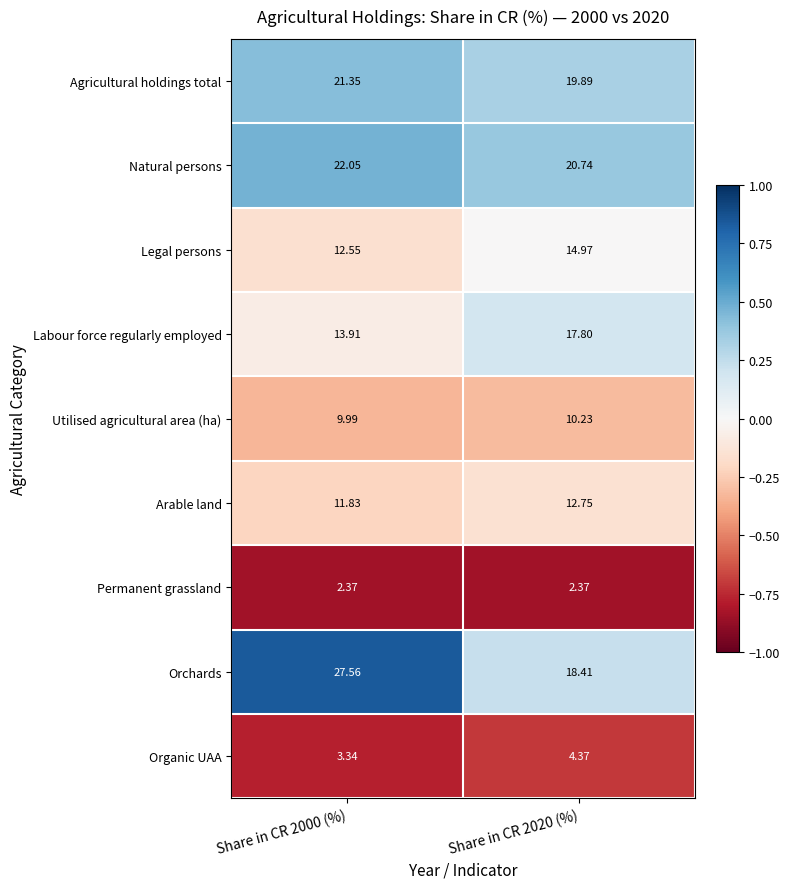

Which series has the largest total across all categories?

Orchards